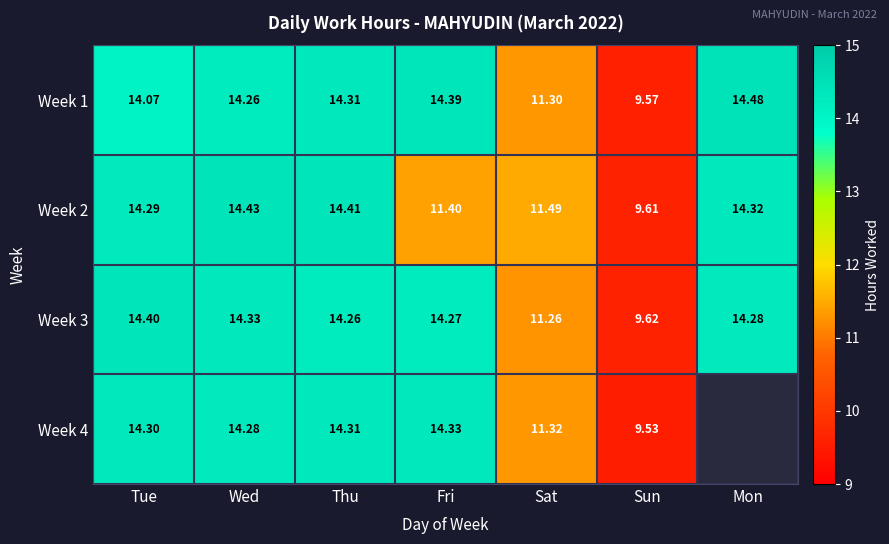

Where does the Week 2 series first go above 14?

Tue